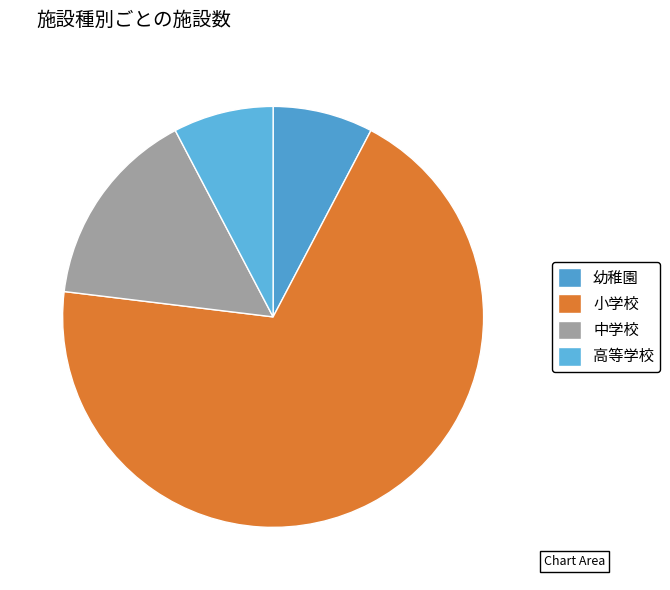

Is it true that 小学校 is 83% of the pie?

False